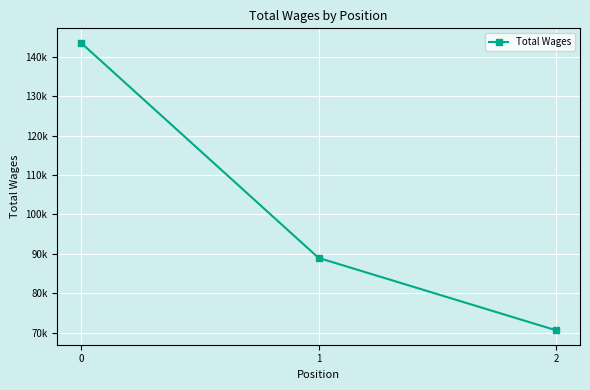

Reading left to right, list all the values displayed in this chart.

0=143574	1=88955	2=70579